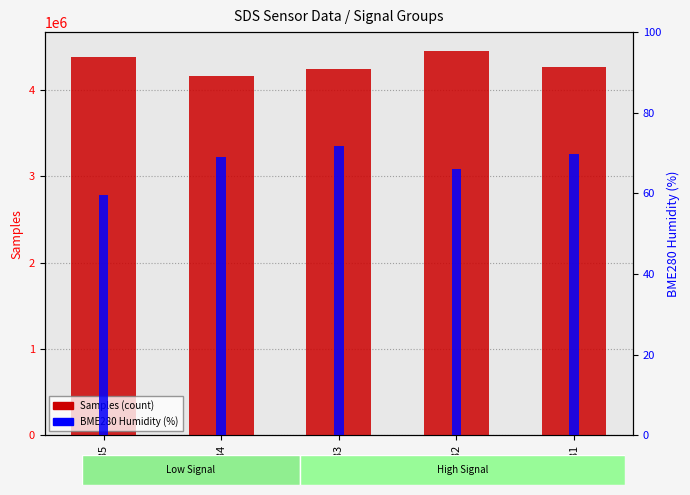

What is the value of the Samples (count) bar at the 1st from the left?

4377204.0